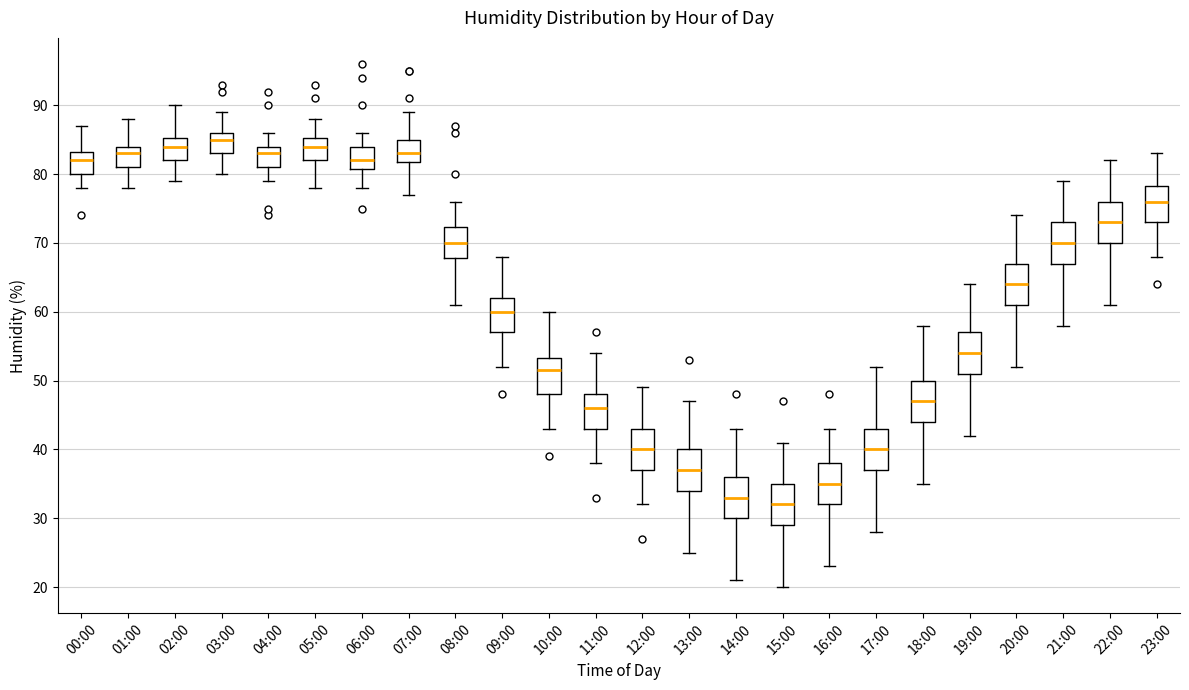

Which box has the highest median line?

03:00